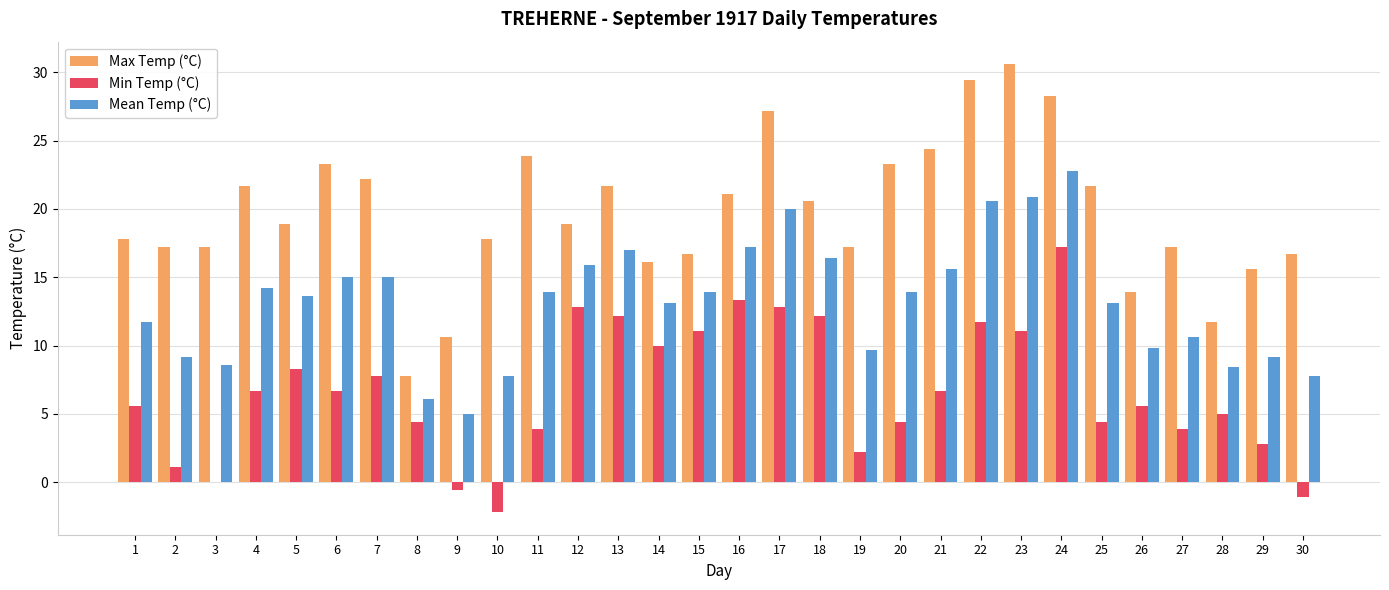

What is the average value of the Min Temp (°C) series?

6.7